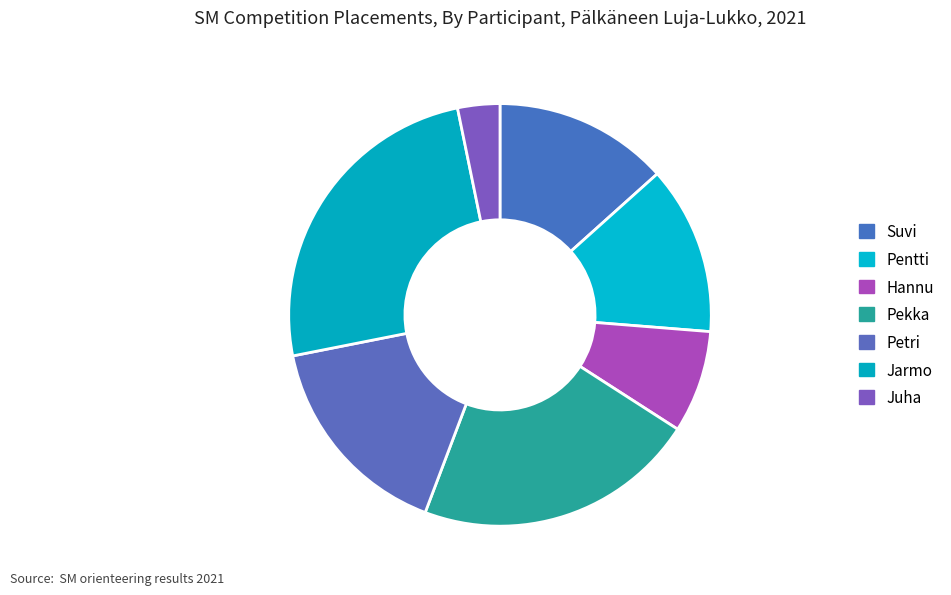

To the nearest percent, what is the average slice percentage?

14%